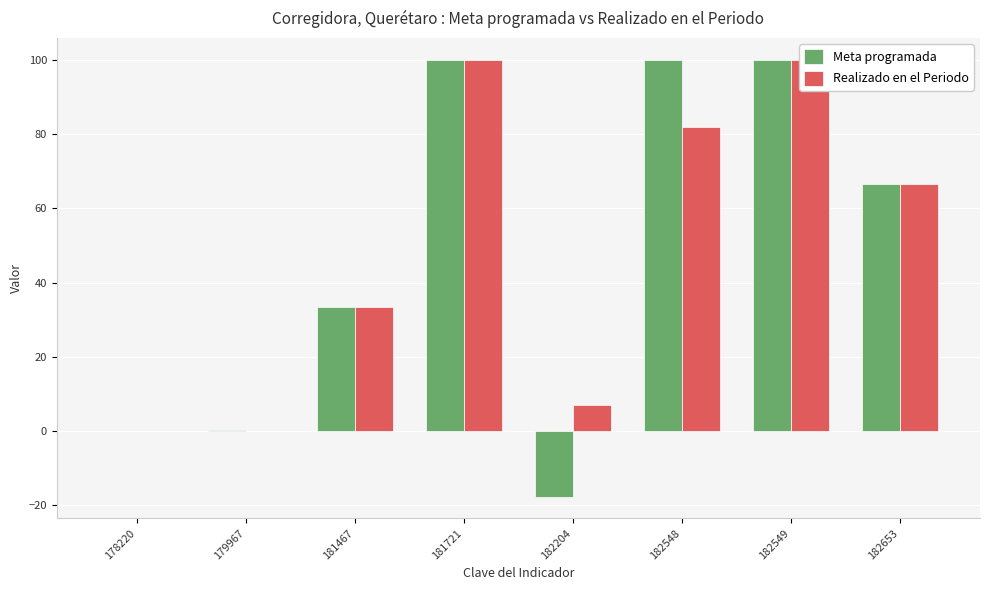

Which category has the lowest value in the Meta programada series?

182204